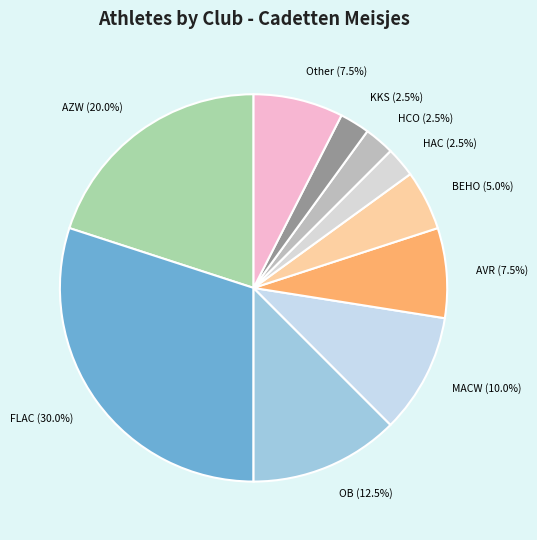

Combined, what portion of the pie is FLAC and AVR?

37.5%